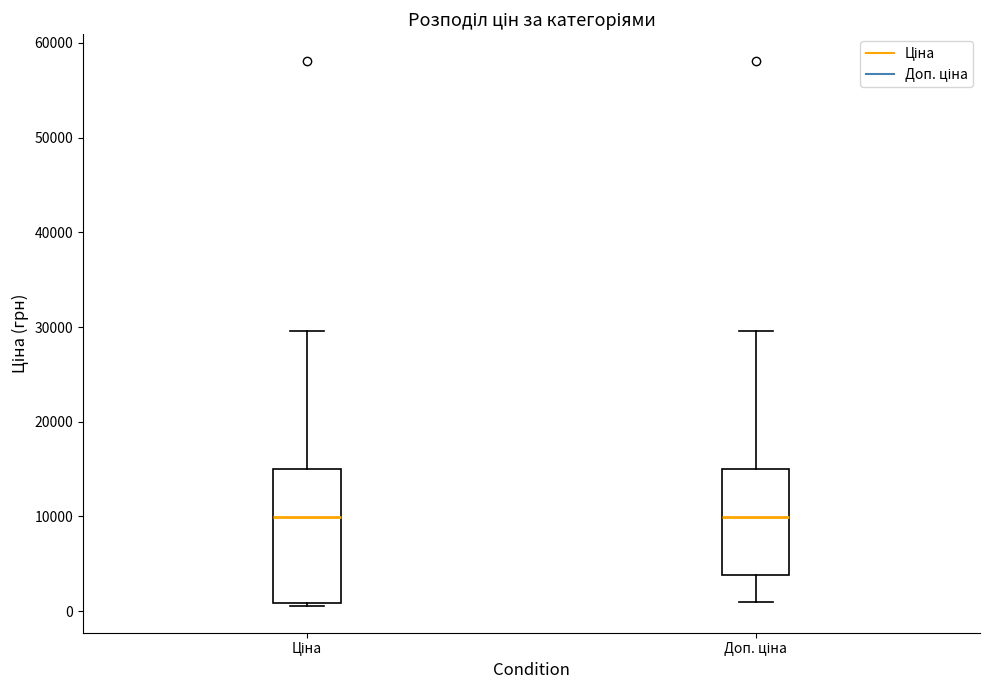

Reading left to right, read every box against the y-axis: the position of its median line, the range the box covers, and the ends of its whiskers. The values are not printed on the chart, so give them approximately, as read against the axis.

Ціна: median 10000, box 1000 to 15000, whiskers 1000 to 30000
Доп. ціна: median 10000, box 4000 to 15000, whiskers 1000 to 30000